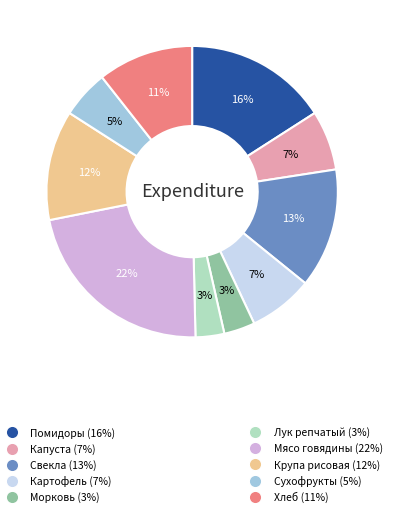

How many slices are in this pie chart?

10